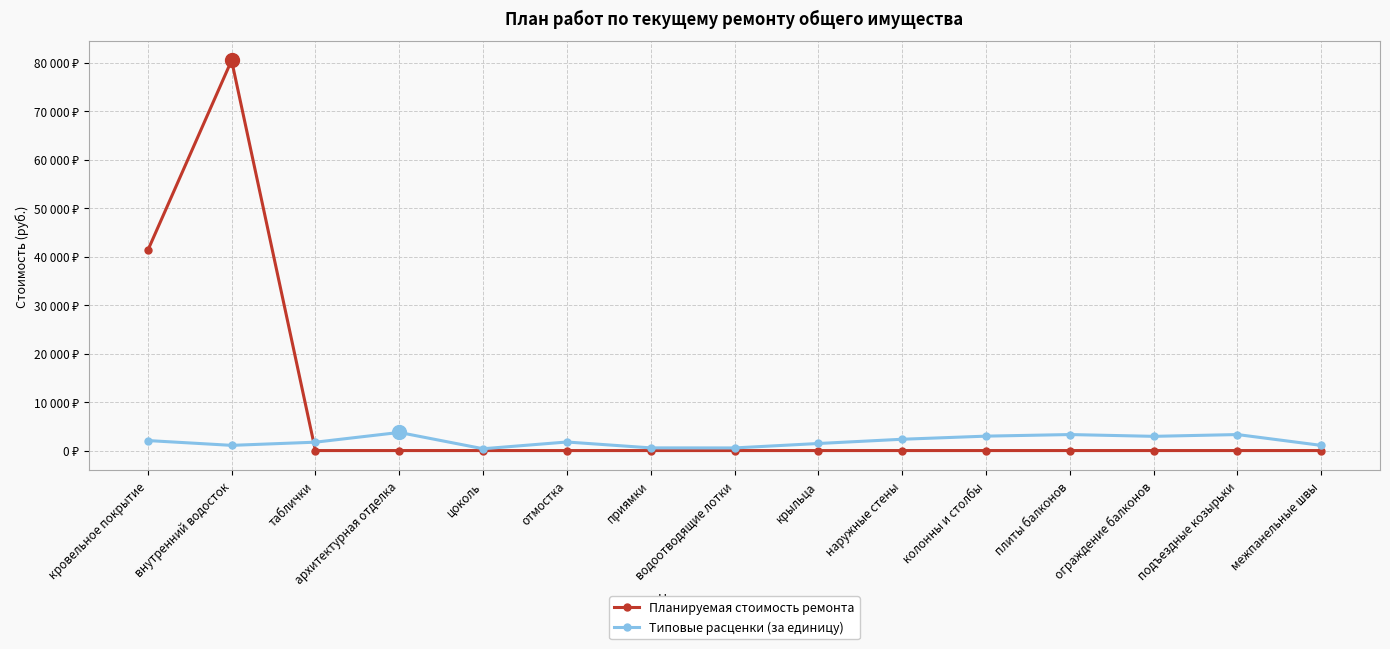

Reading left to right, what are all the values shown in this chart?

Планируемая стоимость ремонта: 41257.0	80436.8	0.0	0.0	0.0	0.0	0.0	0.0	0.0	0.0	0.0	0.0	0.0	0.0	0.0
Типовые расценки (за единицу): 2062.8	1072.5	1727.4	3735.1	374.2	1763.2	552.6	541.4	1455.0	2331.0	2971.8	3298.8	2931.9	3298.8	1062.1